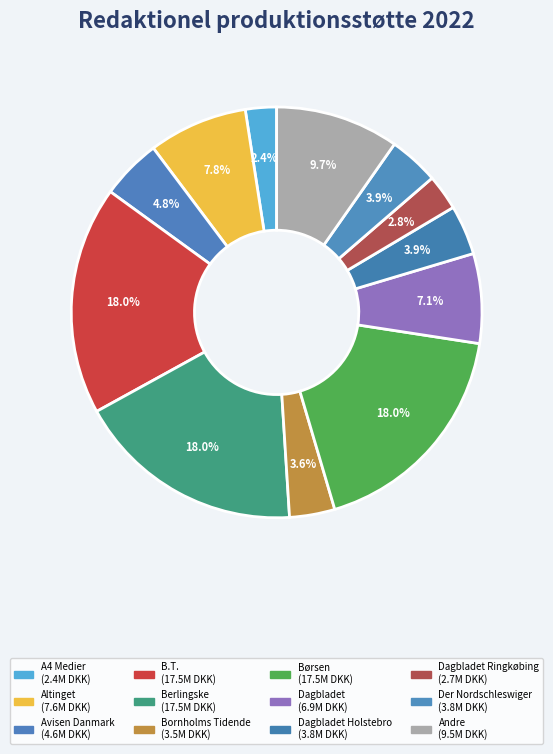

How many segments does this pie chart have?

12